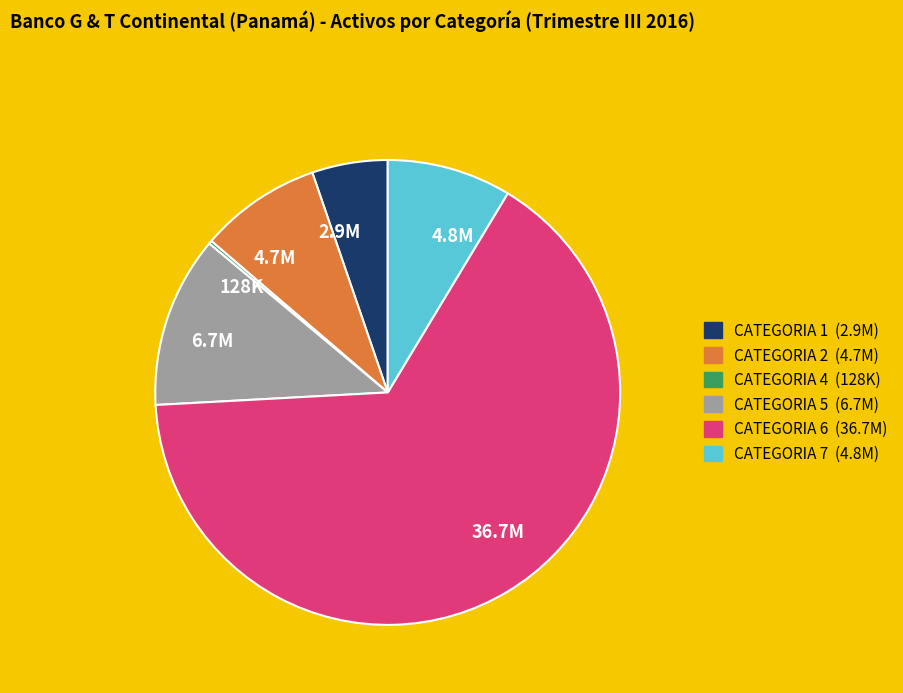

Is there a majority slice in this chart?

Yes